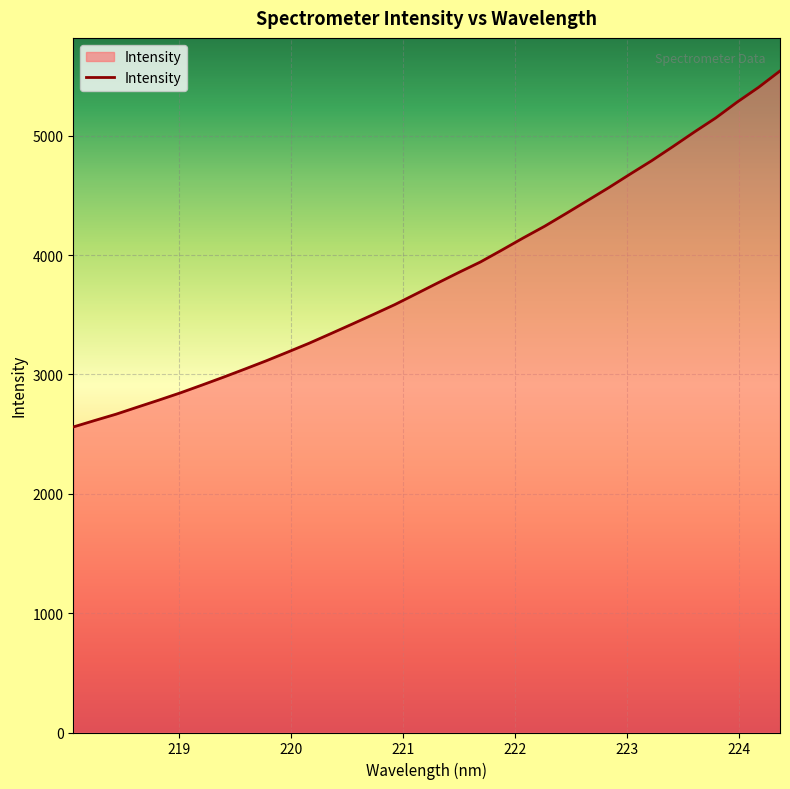

What is the minimum value shown in the chart?

2559.6